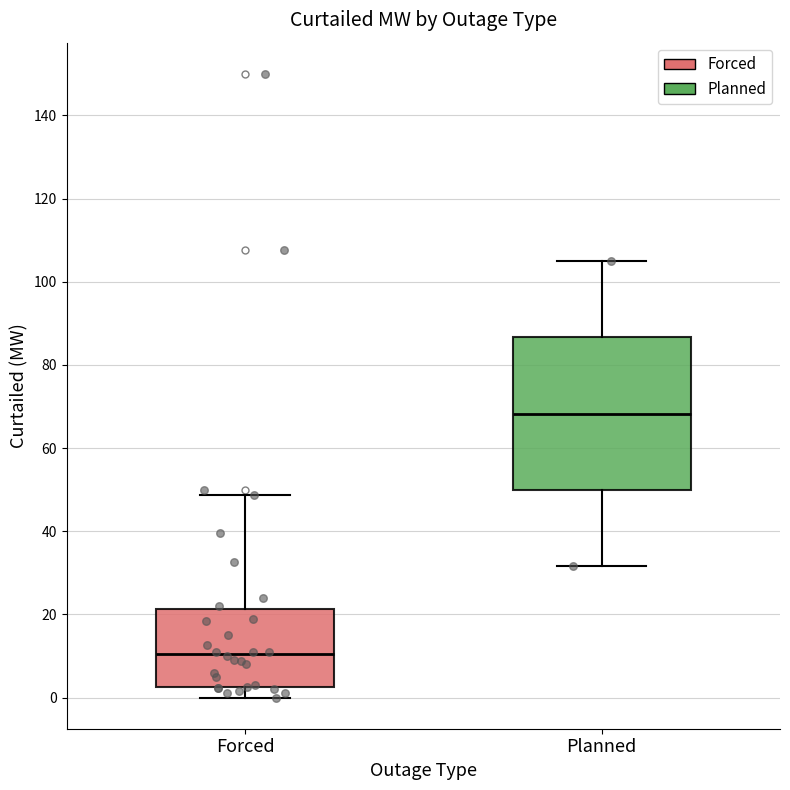

Where does the upper whisker of the box for Planned end on the y-axis? The values are not printed on the chart, so give them approximately, as read against the axis.

106